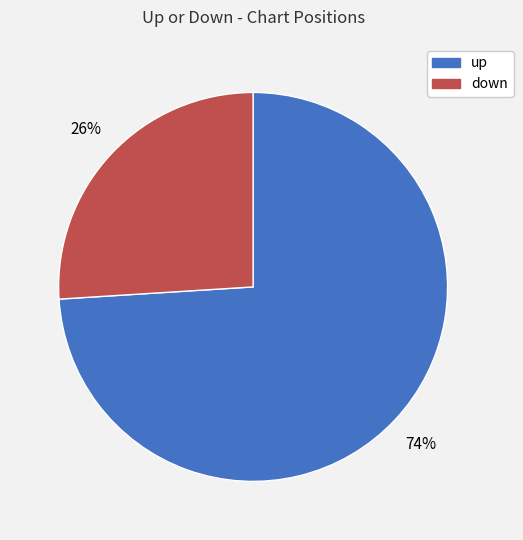

The down slice represents 26% of the pie. True or false?

True